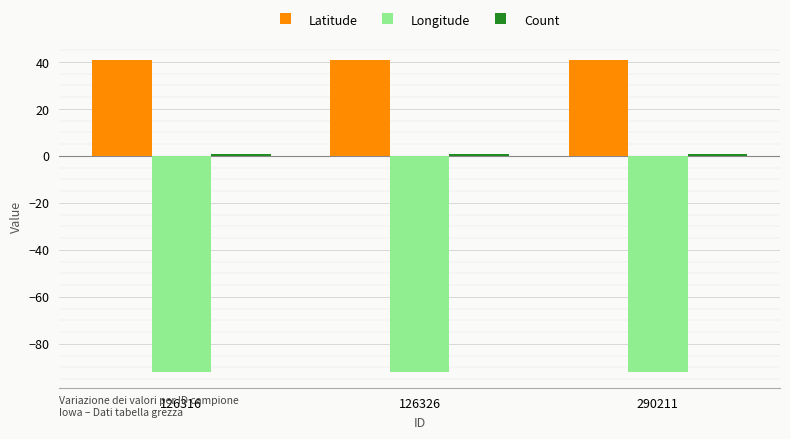

What is the sum of all Latitude values?

122.3